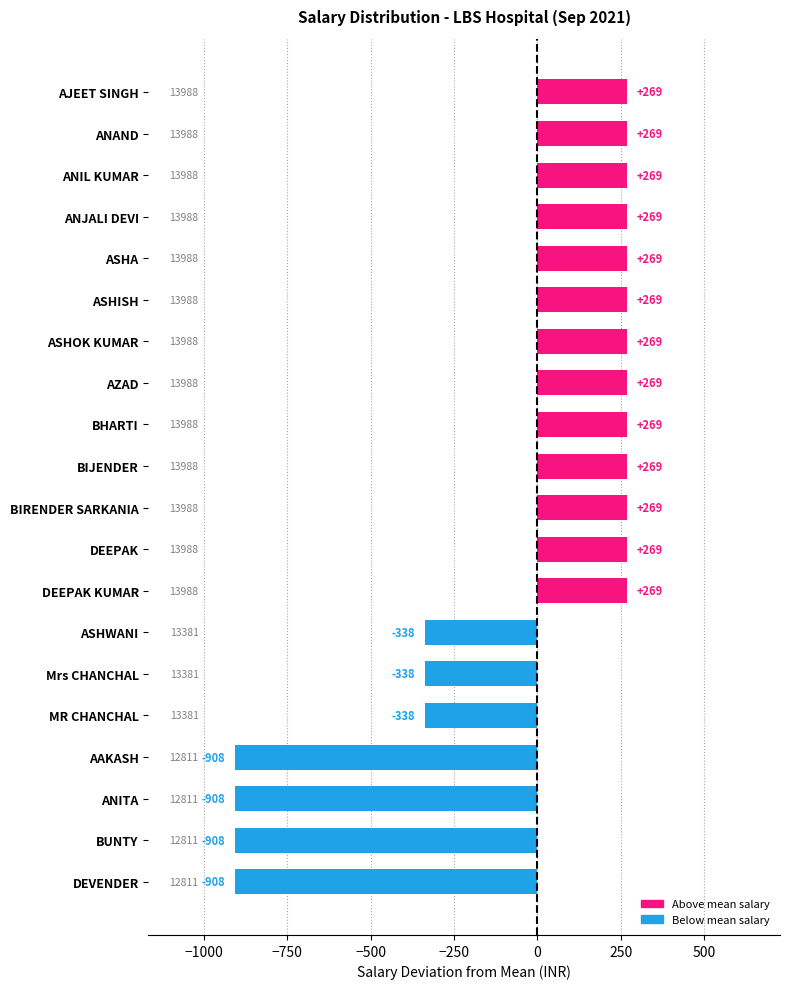

How many positive values are there?

13